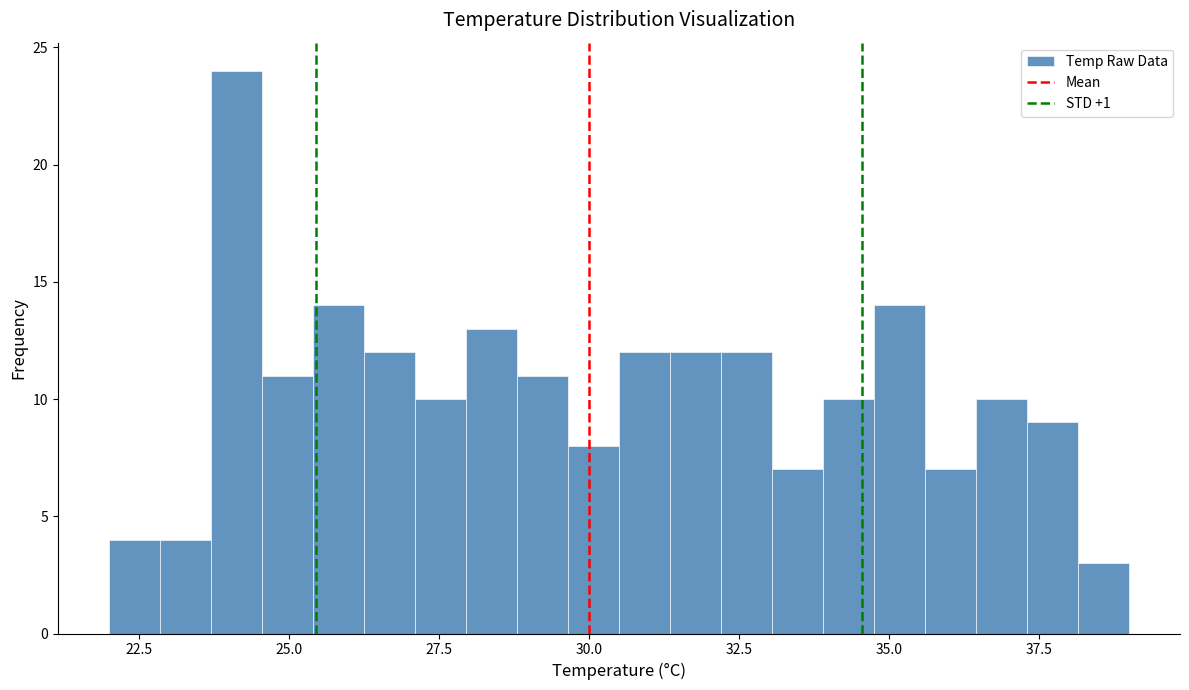

Read against the x-axis, roughly where is the centre of the tallest bar?

24.0